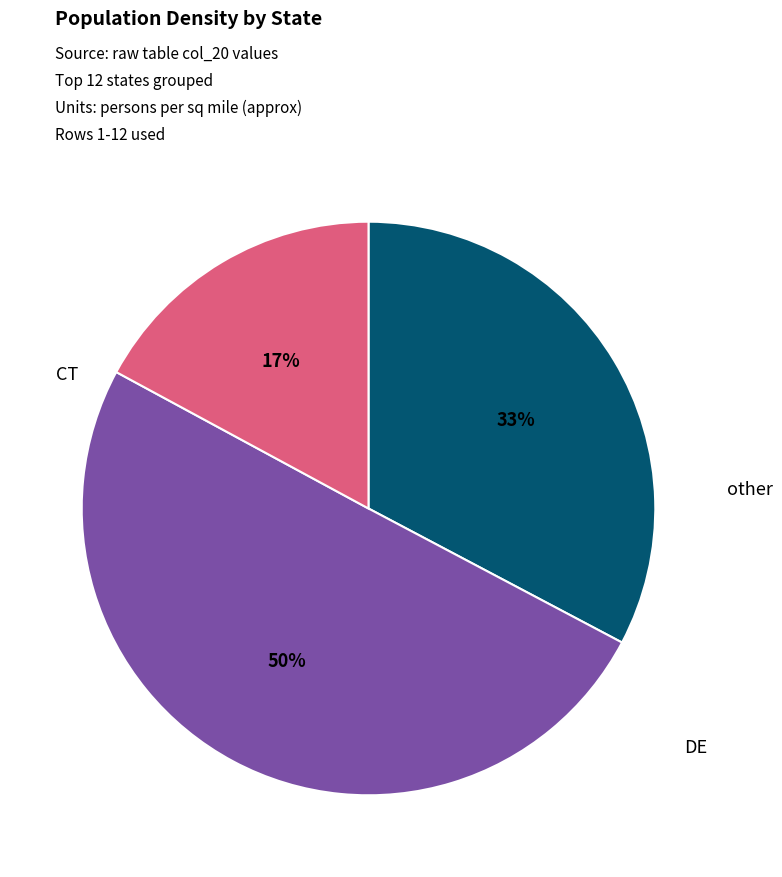

To the nearest percent, what is the average slice percentage?

33%